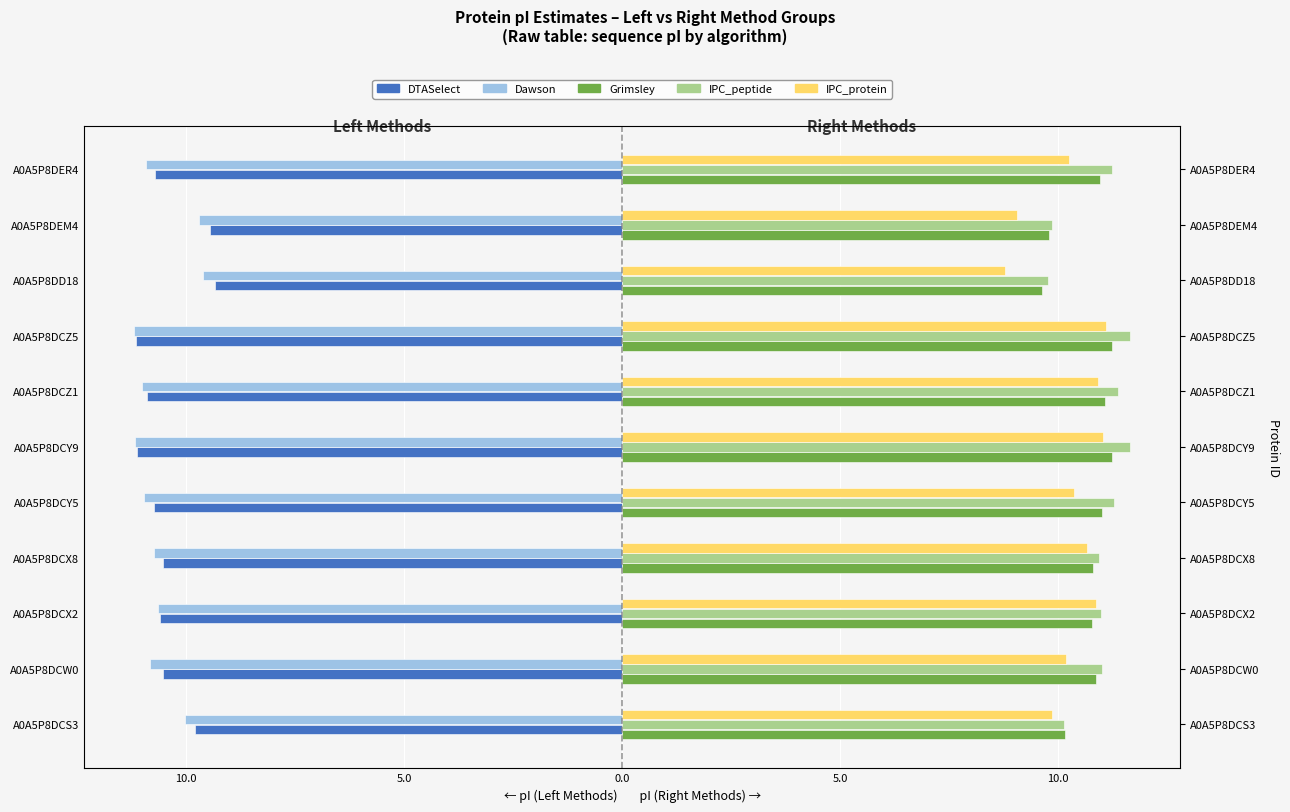

Is it true that DTASelect equals -16.2 at A0A5P8DCS3?

False